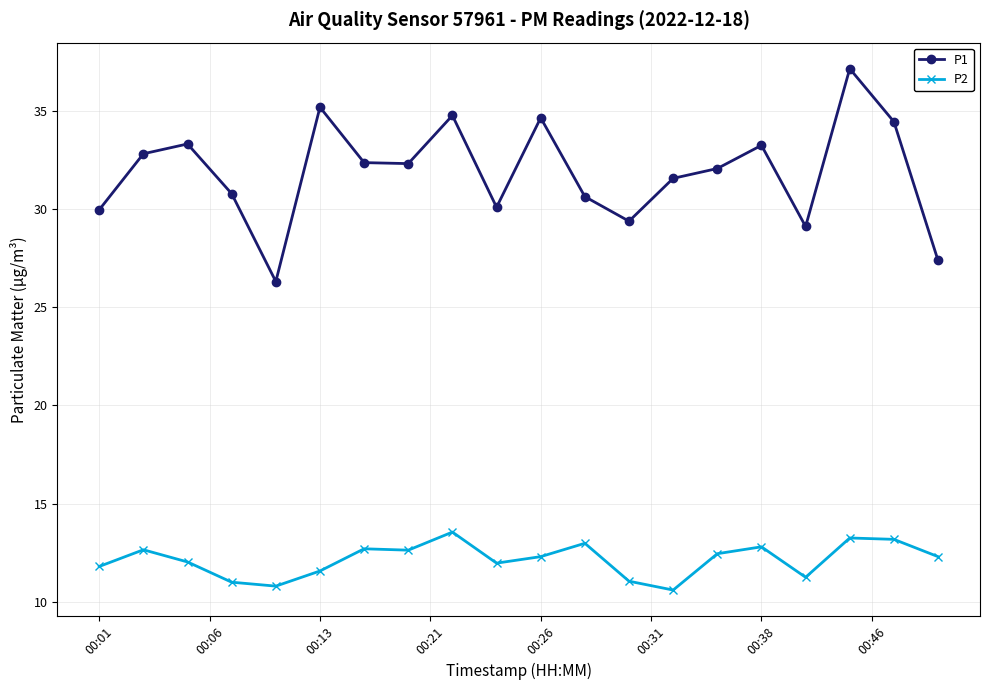

What is the value of the P2 point at the 8th from the left?

12.6